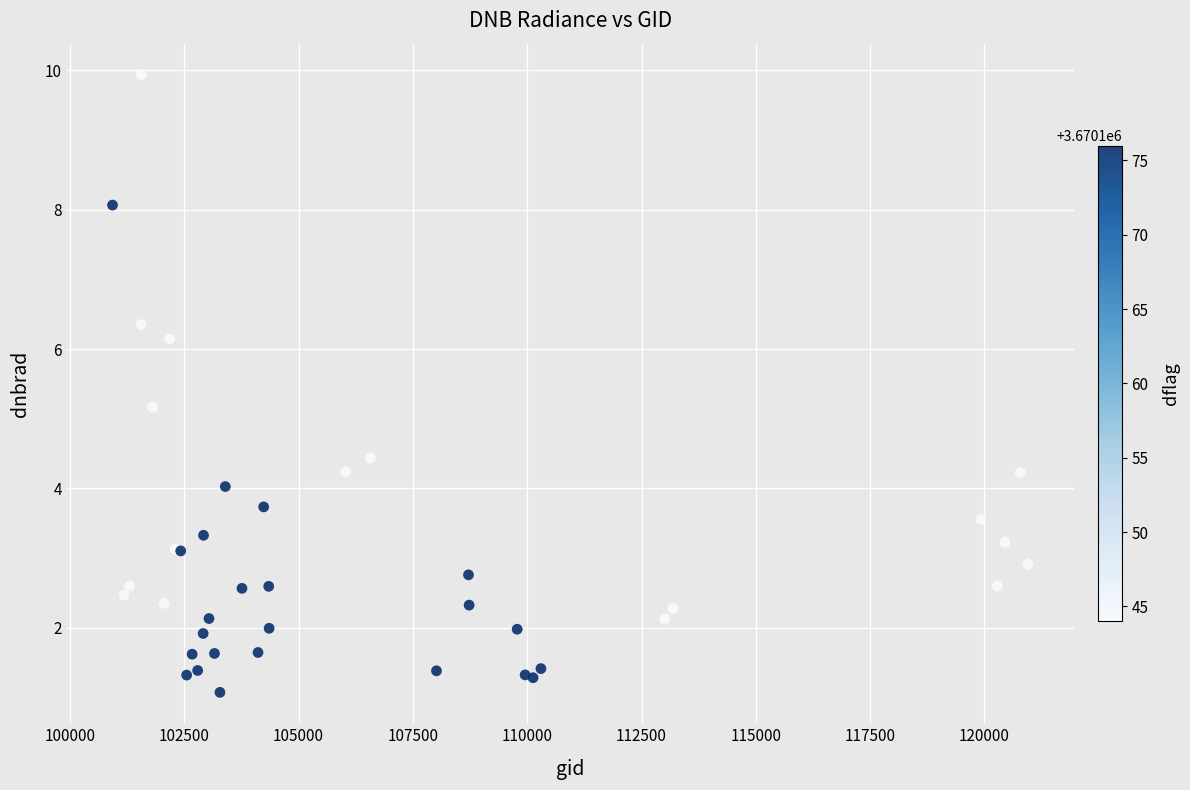

What Y value in the scatter plot is closest to 5?

5.2